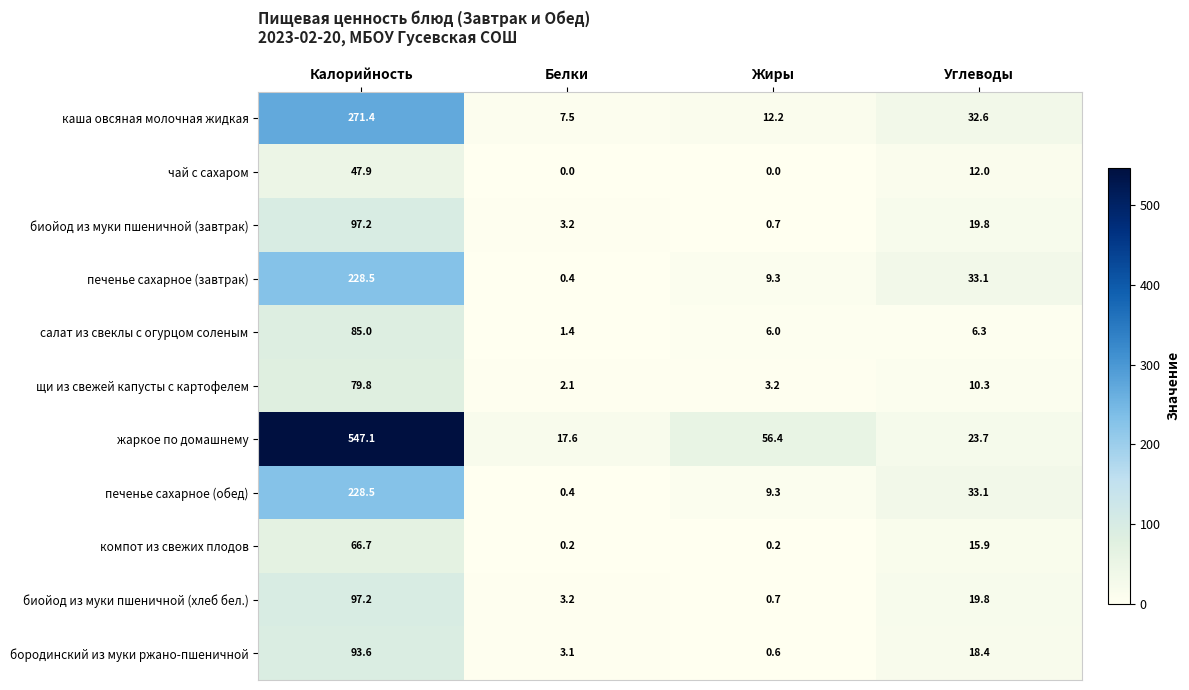

Rank the categories by каша овсяная молочная жидкая value from lowest to highest.

Белки, Жиры, Углеводы, Калорийность